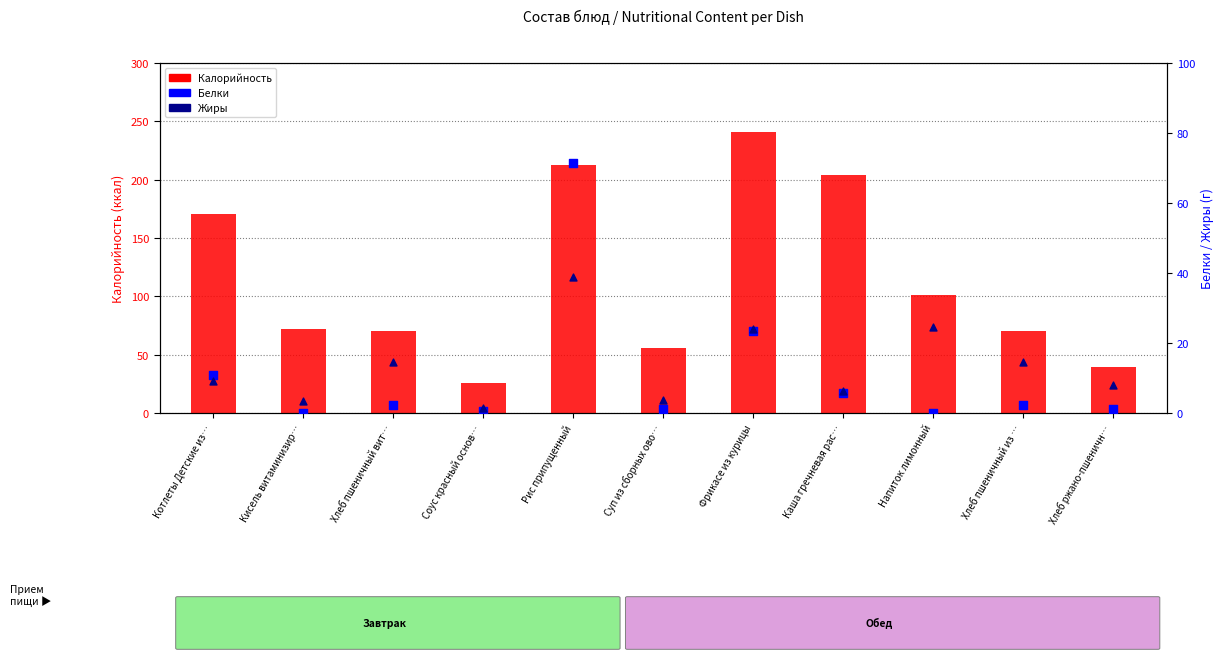

Which series reaches the minimum Y coordinate?

Белки